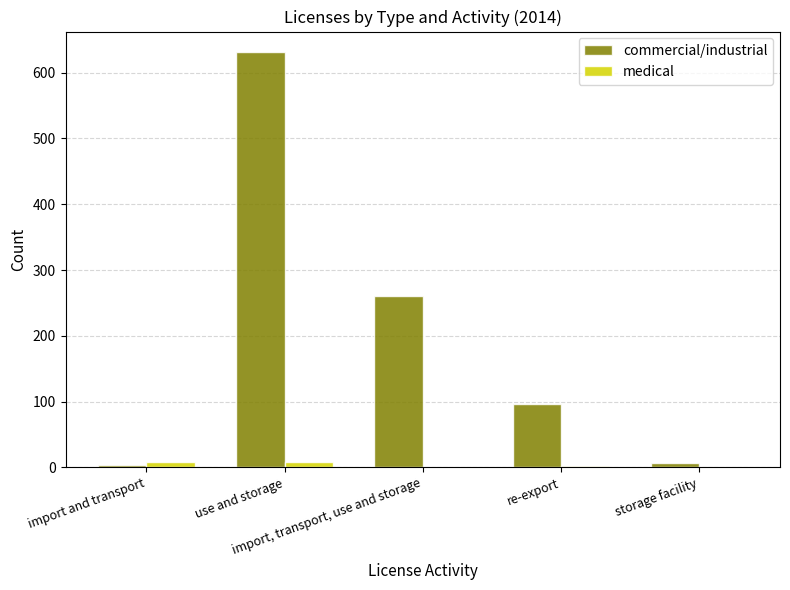

What is the sum of all commercial/industrial values?

999